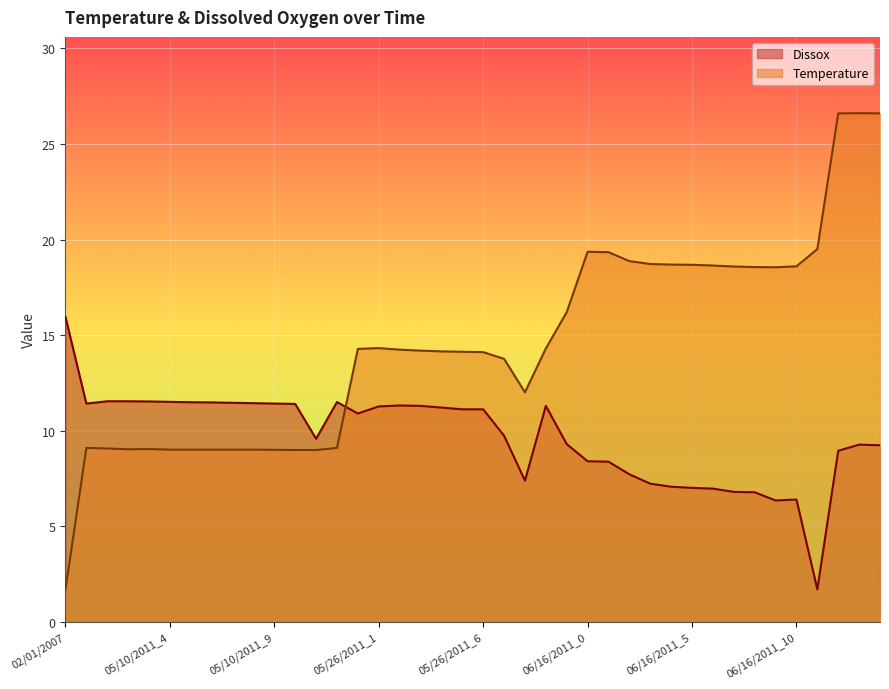

List the series in order of their peak value, lowest first.

Dissox, Temperature